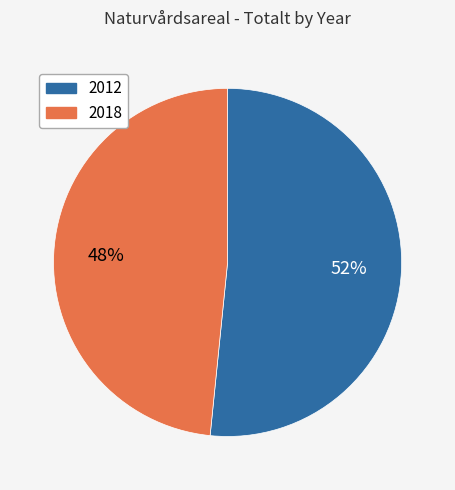

Is the sum of 2018 and 2012 greater than half?

Yes